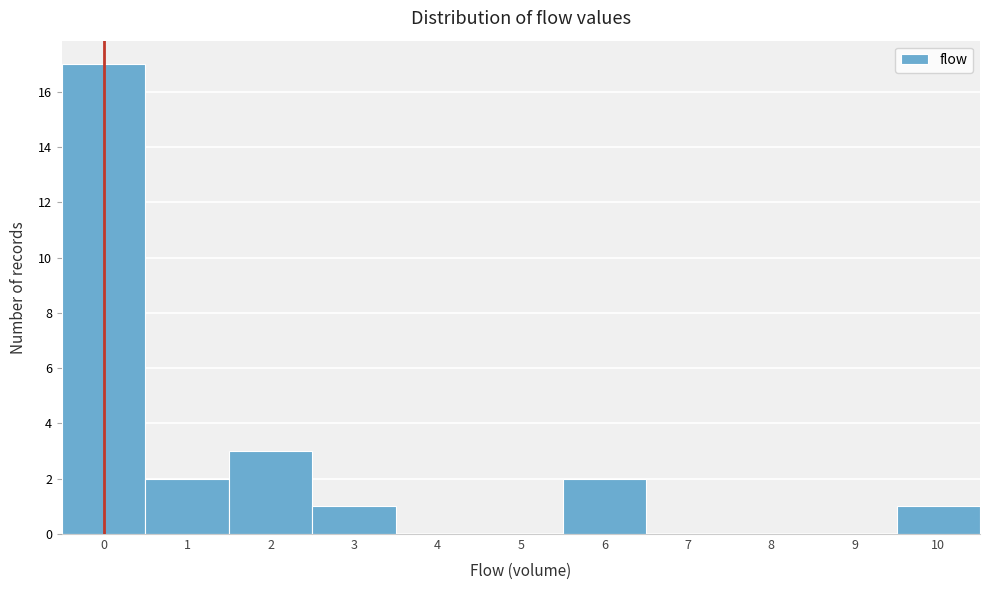

Reading left to right, extract all data points from this chart.

0=17	1=2	2=3	3=1	4=0	5=0	6=2	7=0	8=0	9=0	10=1